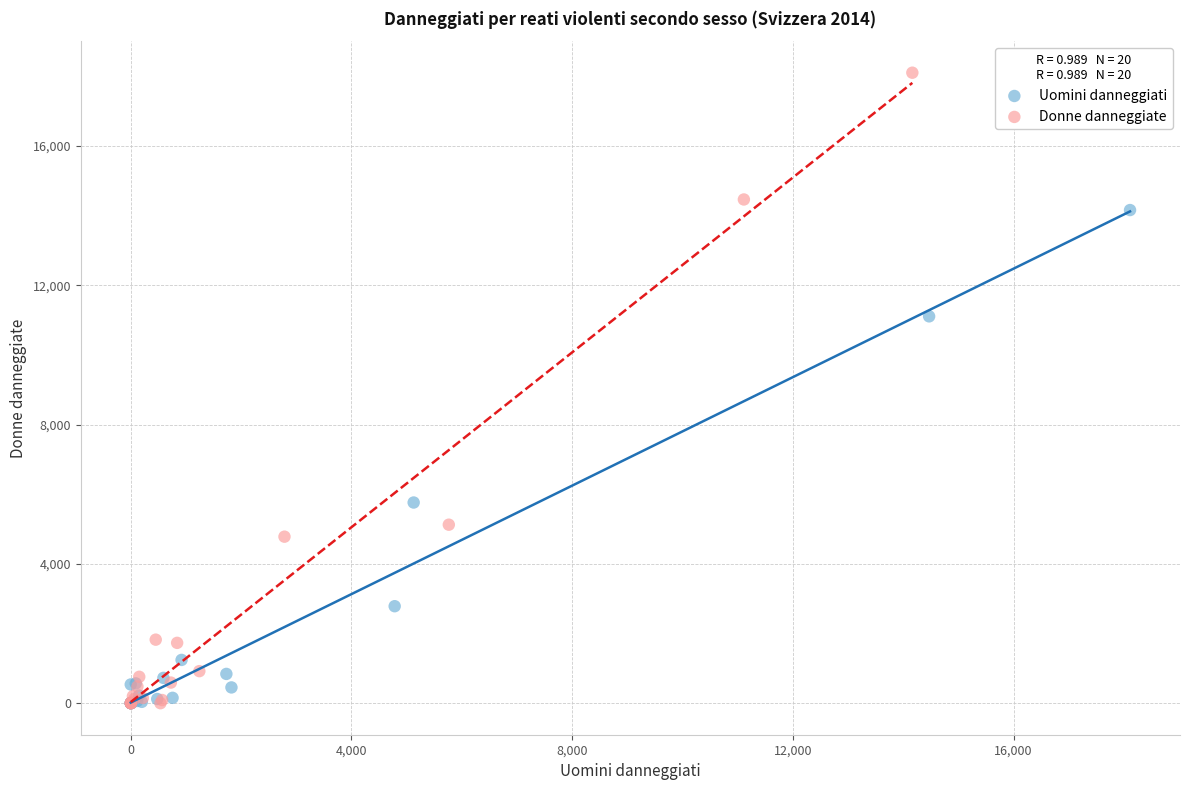

Which series has the widest spread of Y values?

Donne danneggiate